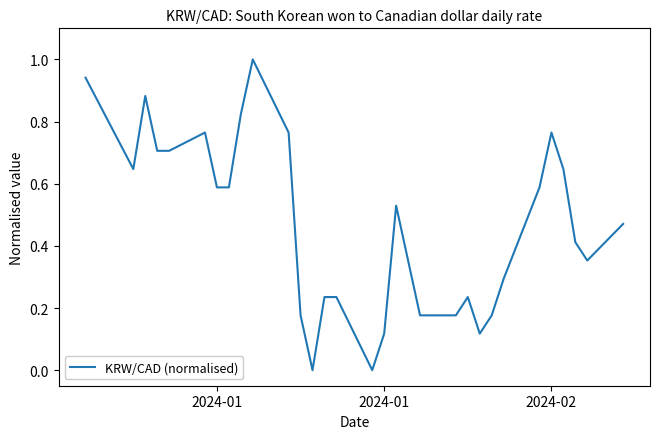

What is the difference between the maximum and minimum values?

1.0